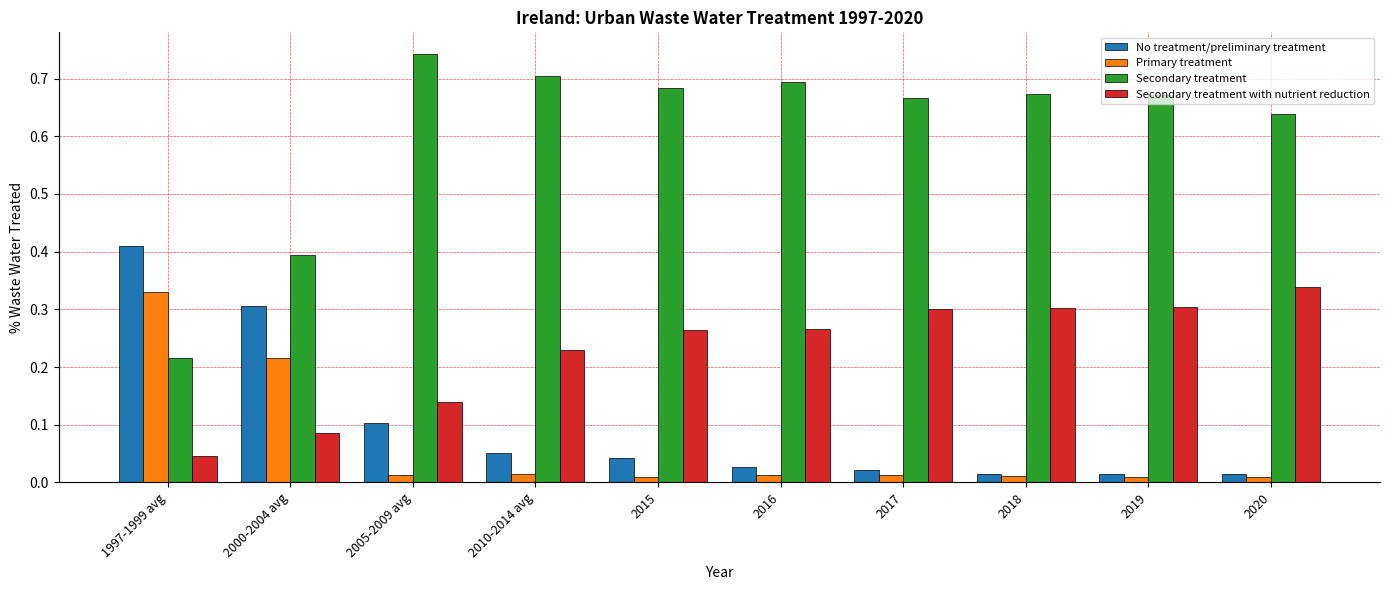

Which series has the widest spread of values?

Secondary treatment